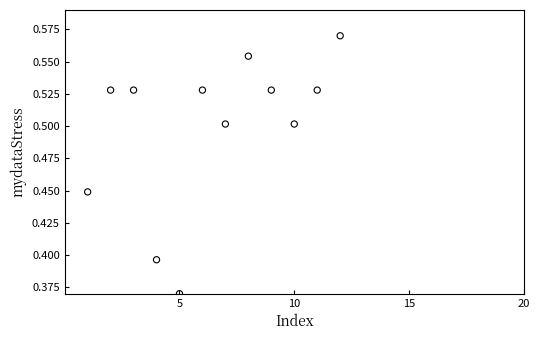

What is the range of X values (max minus min)?

11.0